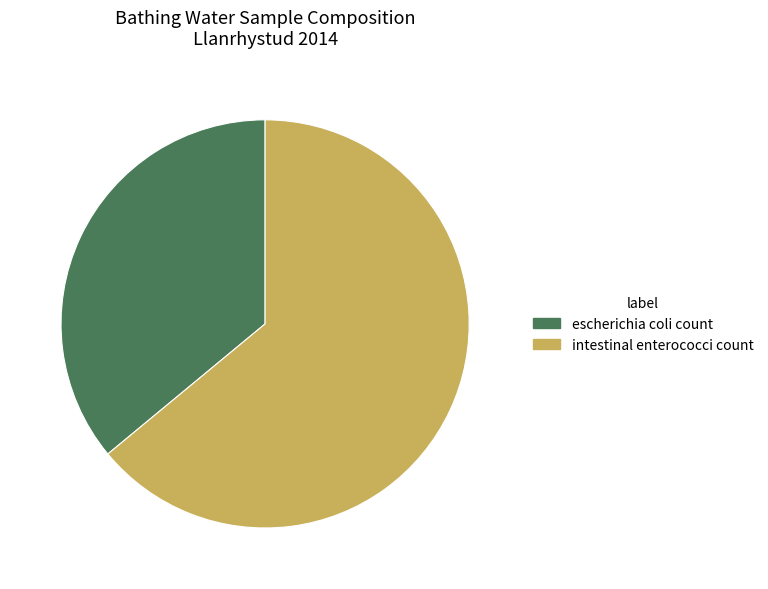

The intestinal enterococci count slice represents 64% of the pie. True or false?

True